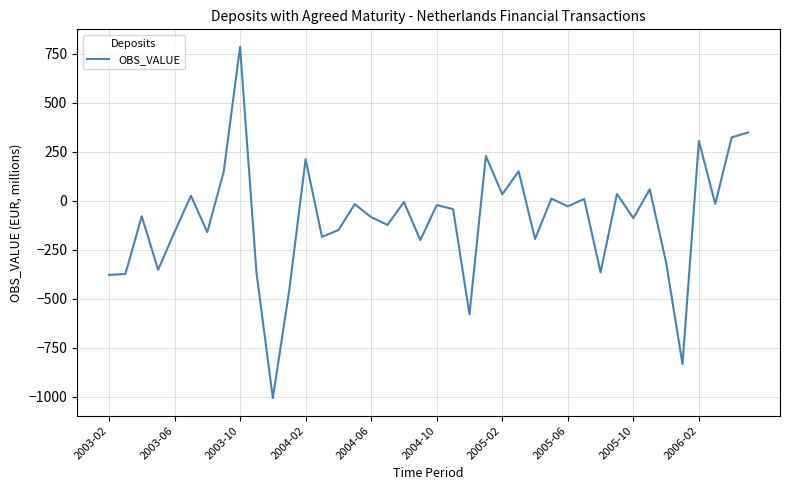

What is the difference between the maximum and minimum values?

1793.7